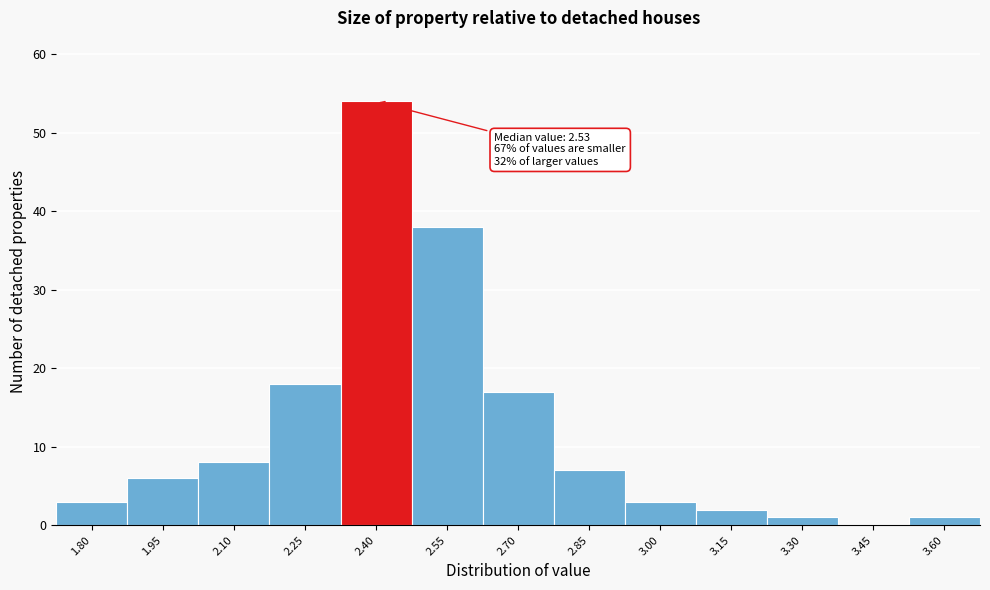

Reading left to right, list all the values displayed in this chart.

1.80=3	1.95=6	2.10=8	2.25=18	2.40=54	2.55=38	2.70=17	2.85=7	3.00=3	3.15=2	3.30=1	3.45=0	3.60=1